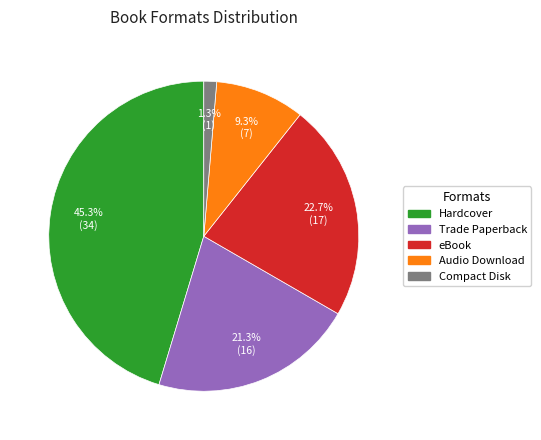

How many segments does this pie chart have?

5